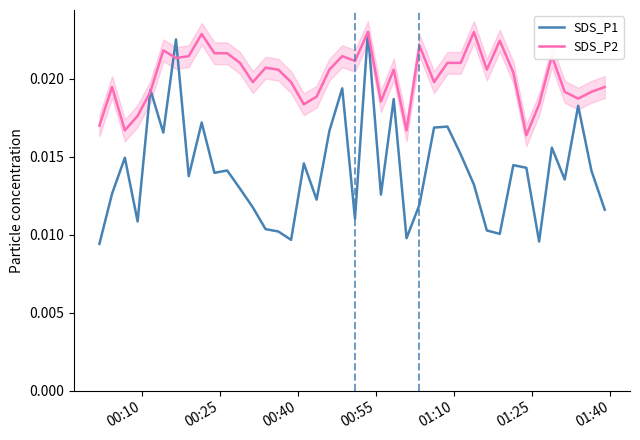

What are all the series names shown in the legend?

SDS_P1, SDS_P2